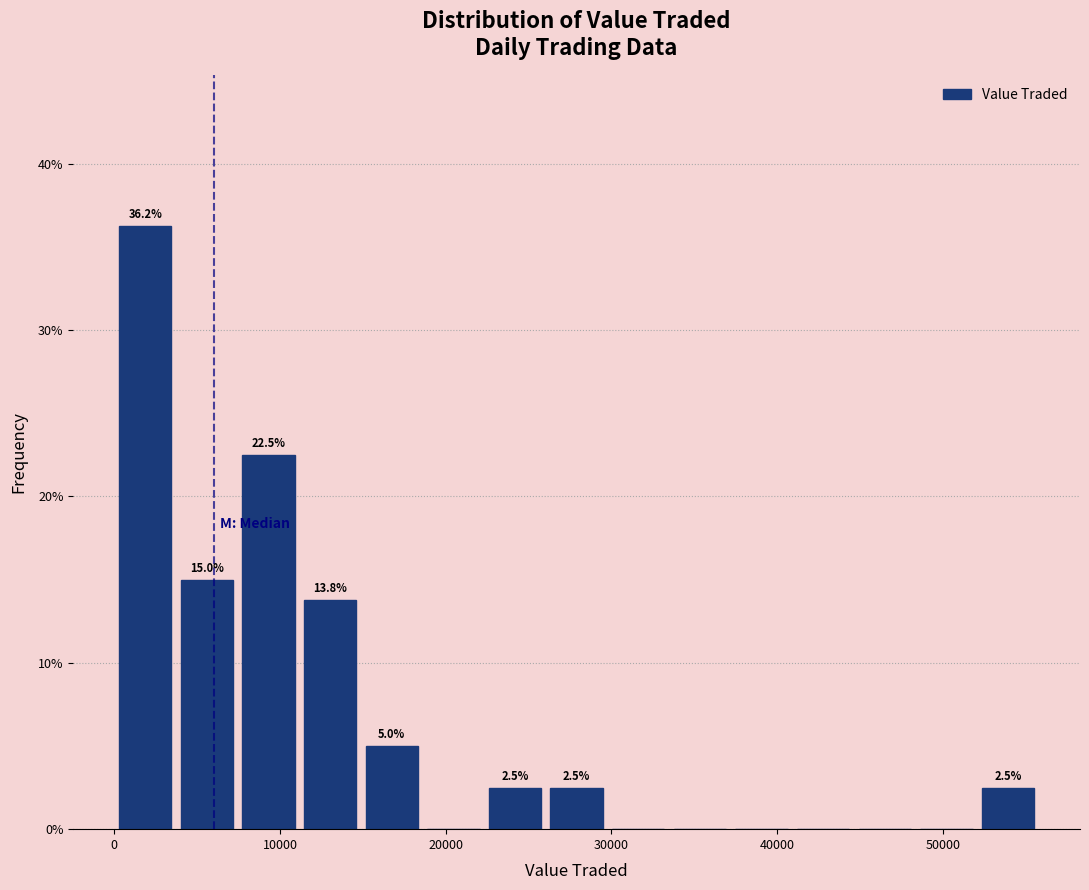

Read against the x-axis, roughly where is the centre of the tallest bar?

2000